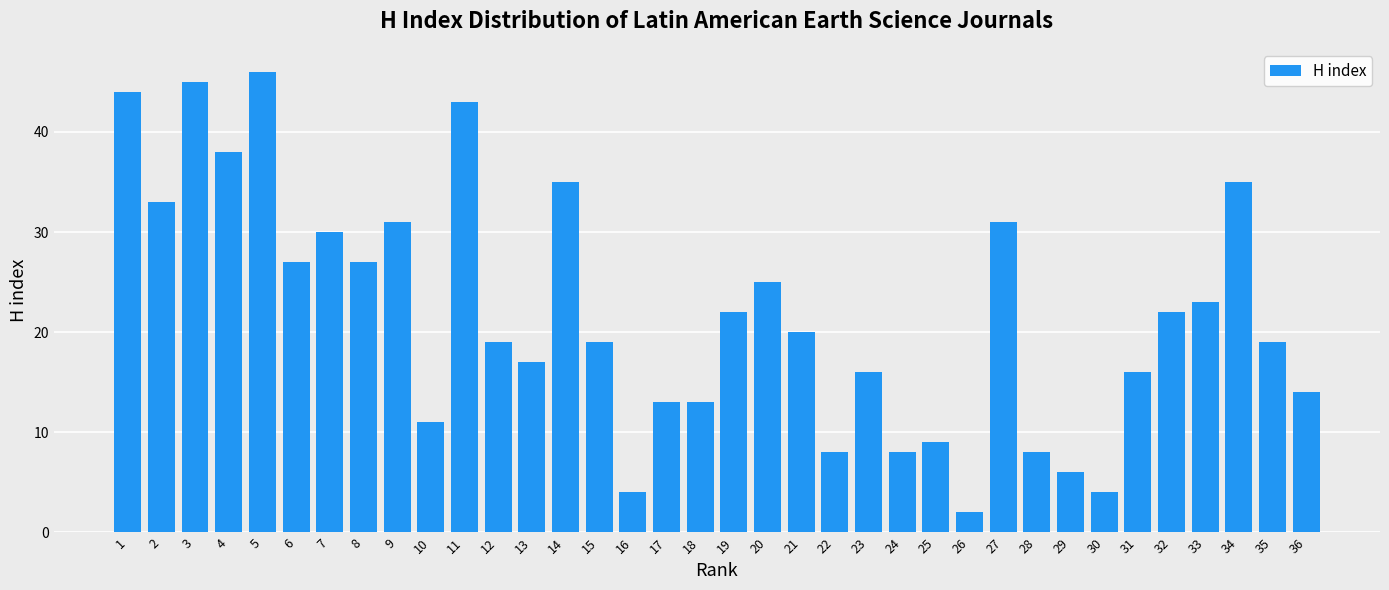

What is the difference between the maximum and minimum values?

44